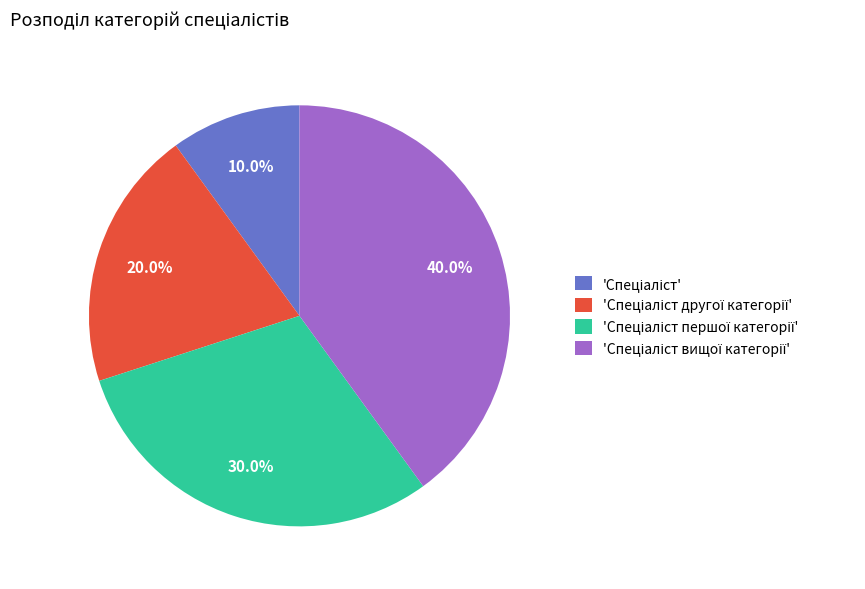

Is there a majority slice in this chart?

No